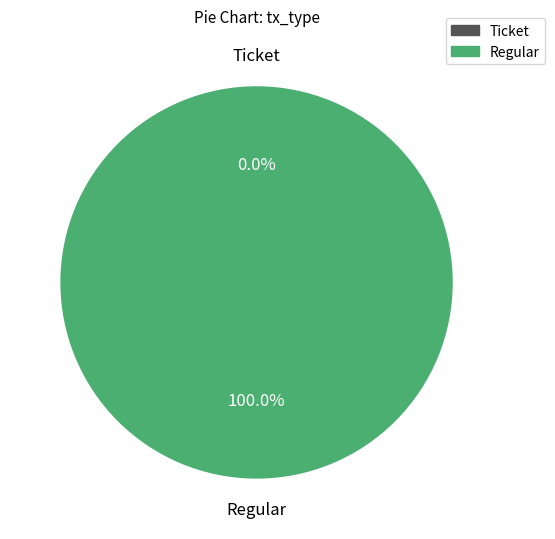

Rank the categories by value from lowest to highest.

Ticket, Regular